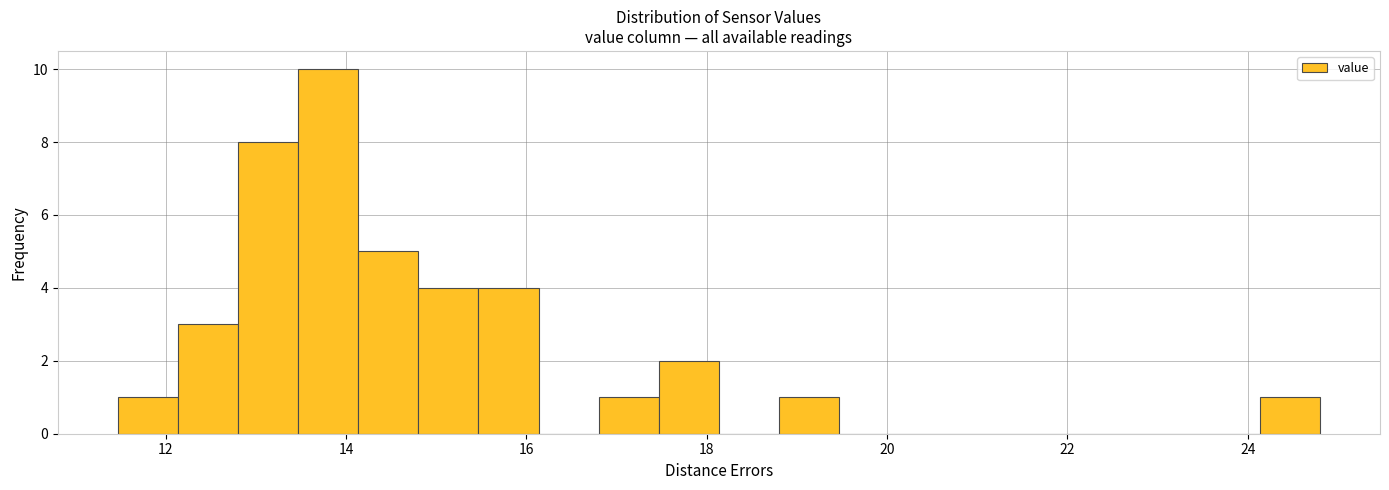

Read against the x-axis, roughly where is the centre of the tallest bar?

13.8